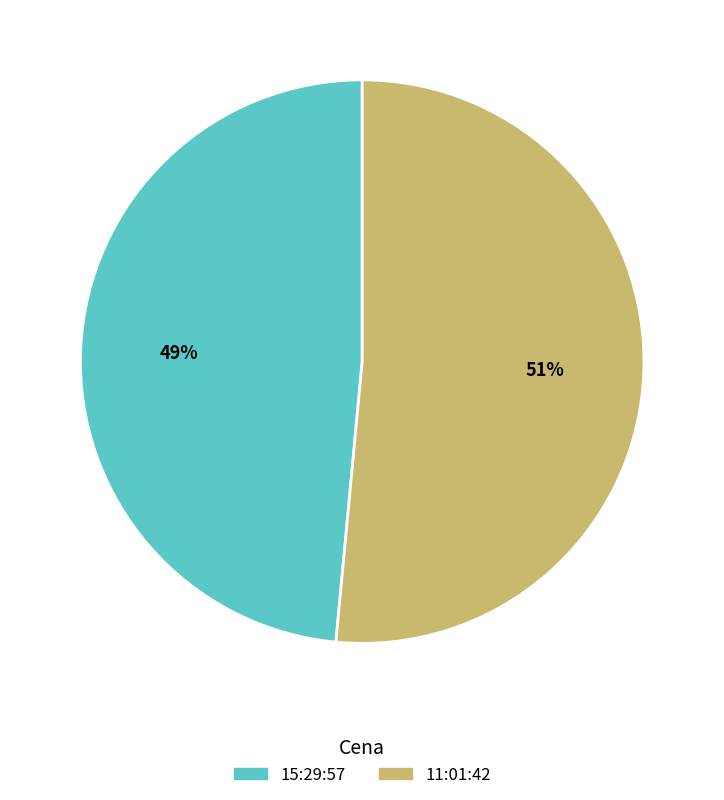

True or false: 15:29:57 accounts for 49% of the total.

True